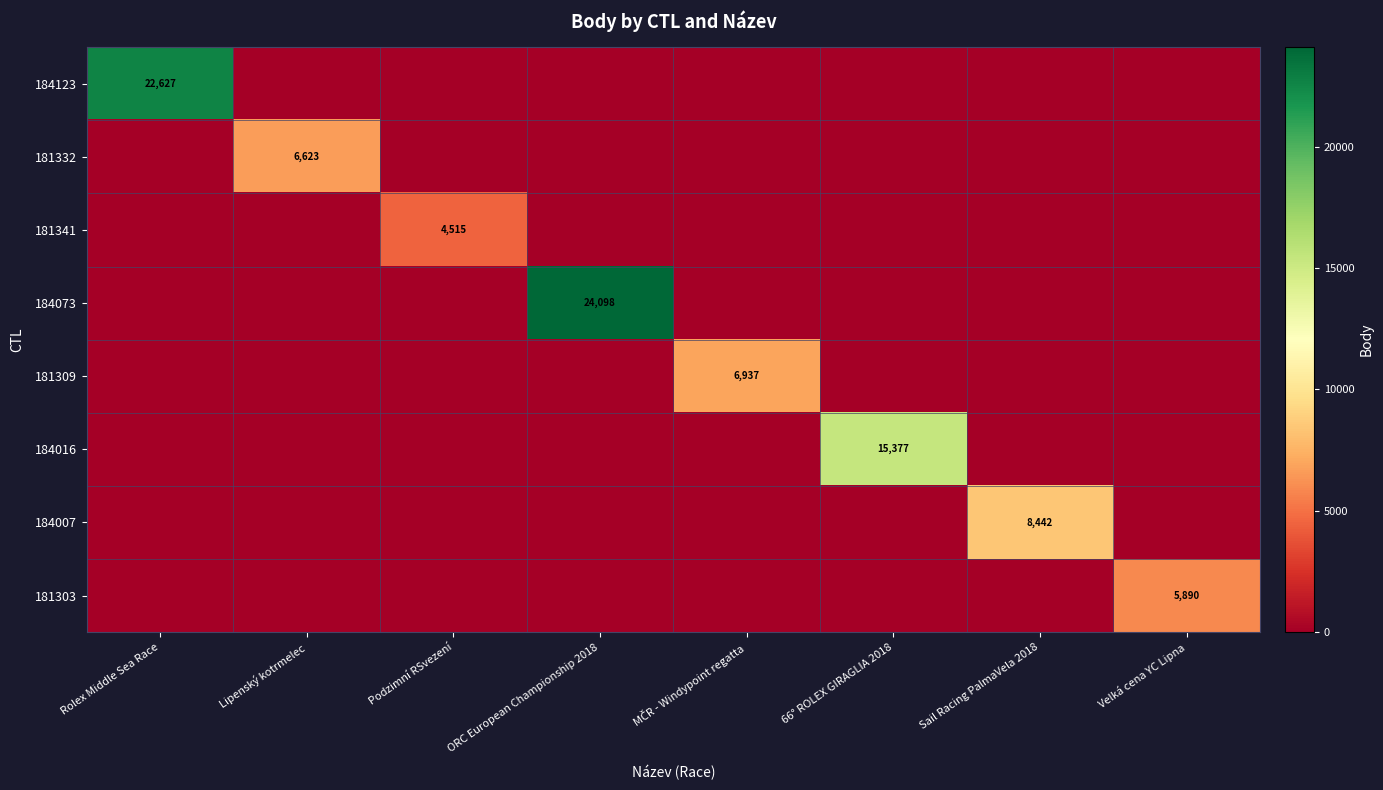

Which series has the largest range (max minus min)?

184073